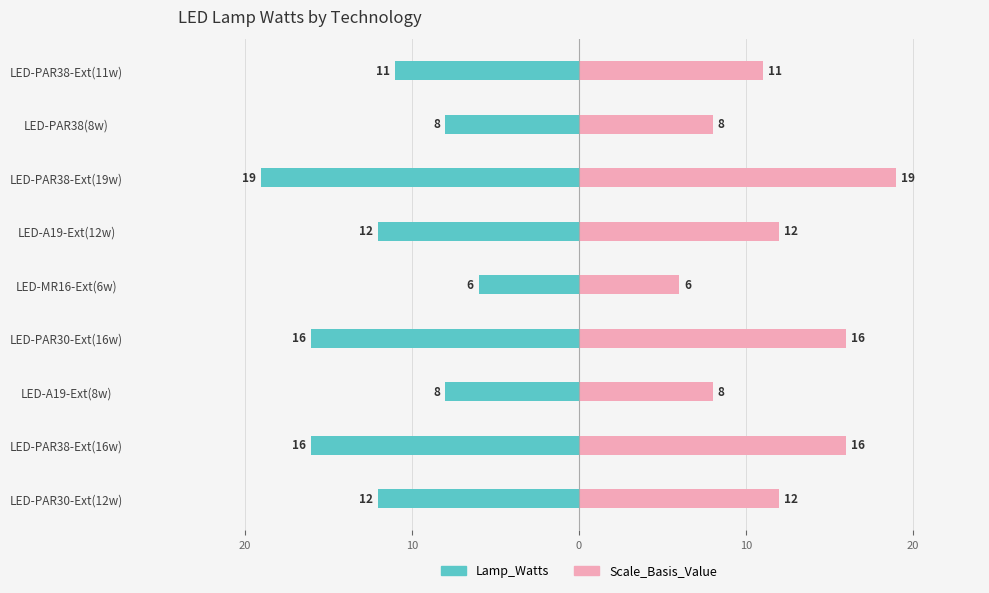

List the series in order of their peak value, lowest first.

Lamp_Watts, Scale_Basis_Value